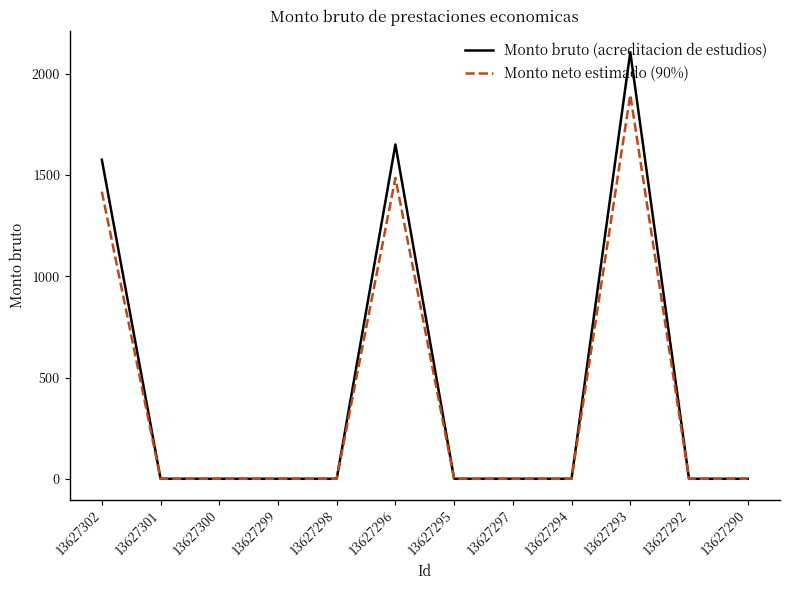

What is the sum of all Monto neto estimado (90%) values?

4799.4